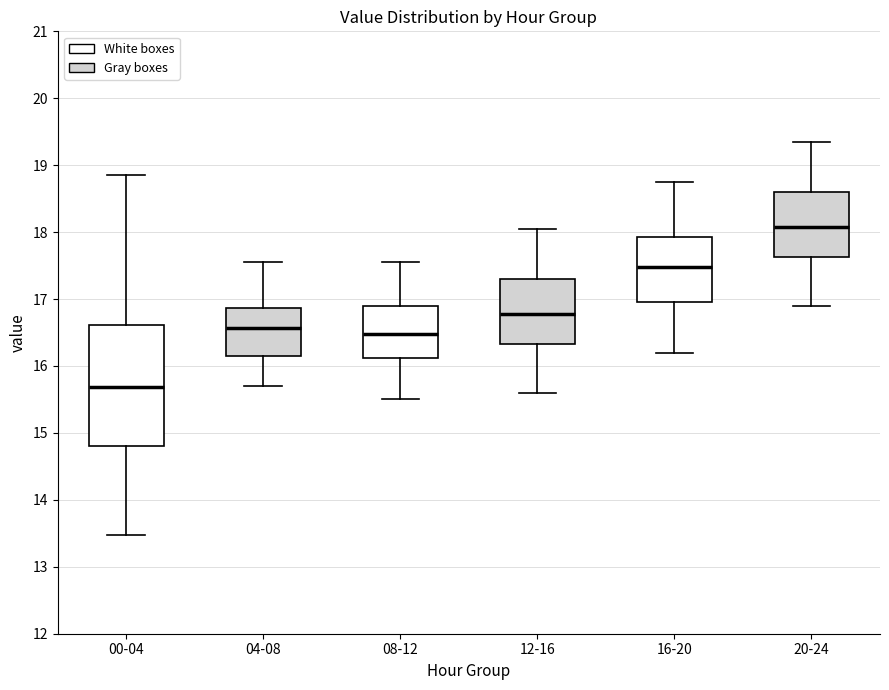

Comparing the boxes themselves (not the whiskers), which one is the tallest?

00-04